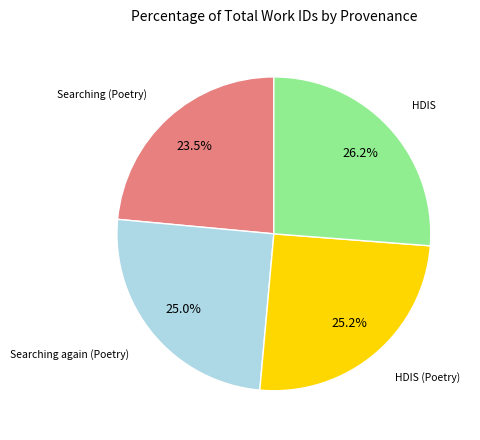

Is there any slice that represents more than half of the pie?

No